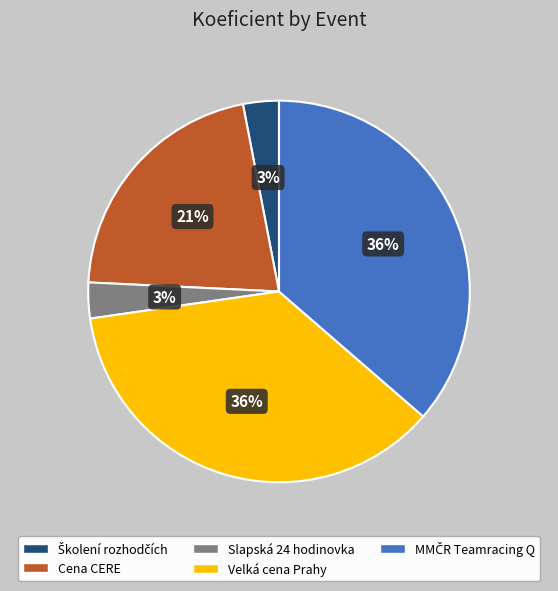

Is there a majority slice in this chart?

No